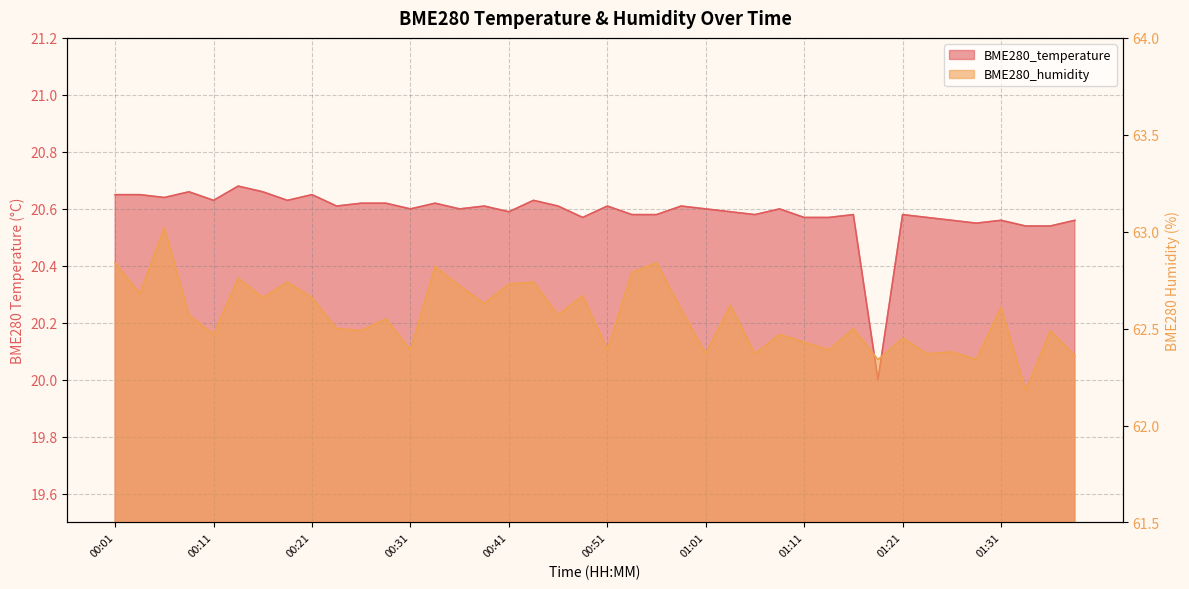

Read the BME280_humidity value at 00:34.

62.8